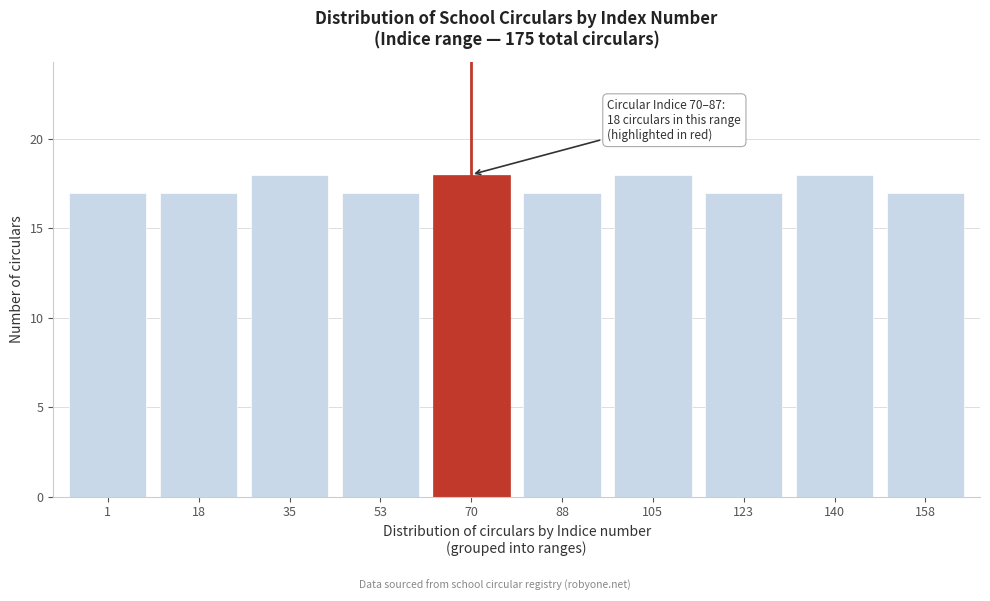

Reading left to right, transcribe all the data shown in this chart.

17	17	18	17	18	17	18	17	18	17